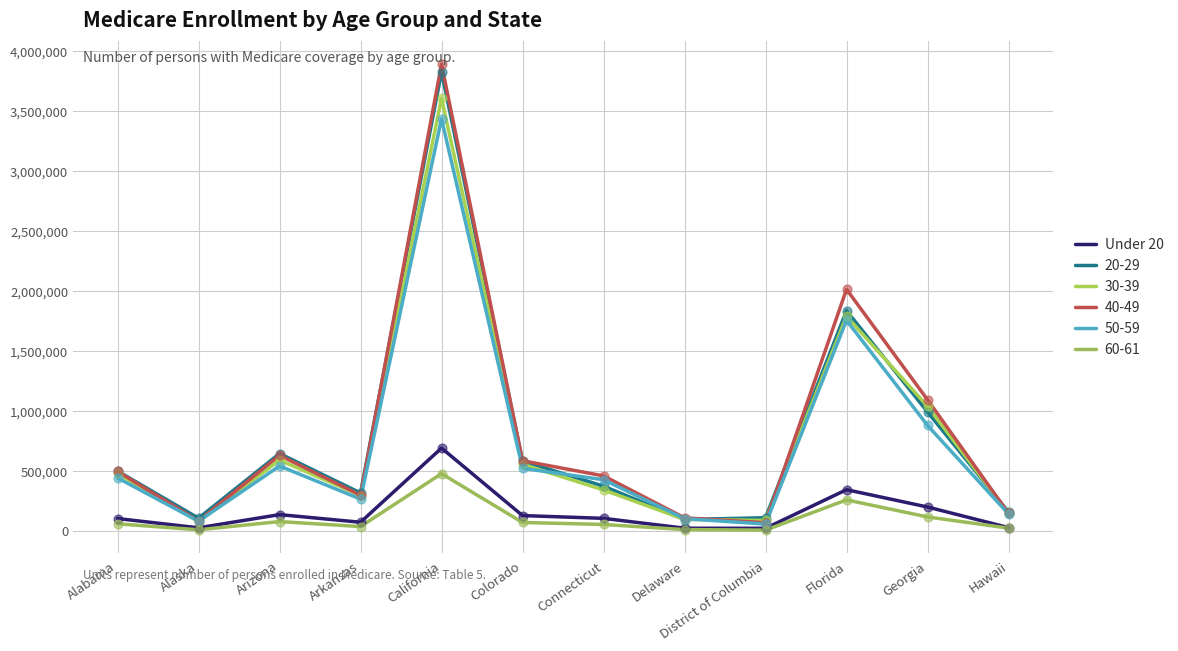

How many lines are shown in the chart?

6